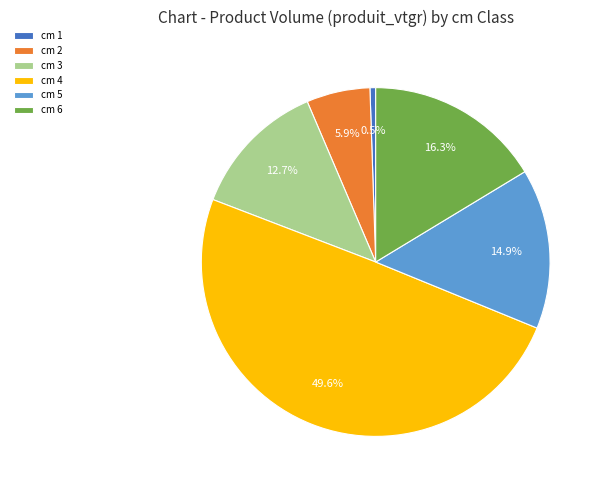

What is the smallest slice in the pie chart?

cm 1